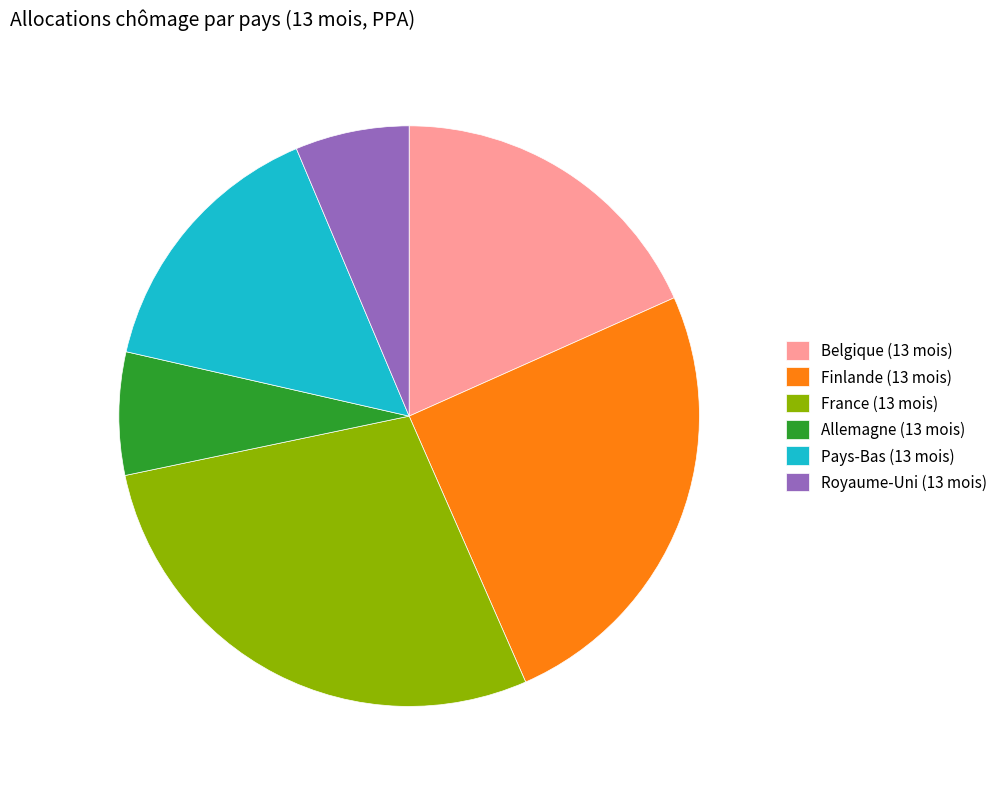

What is the largest slice in the pie chart?

France (13 mois)